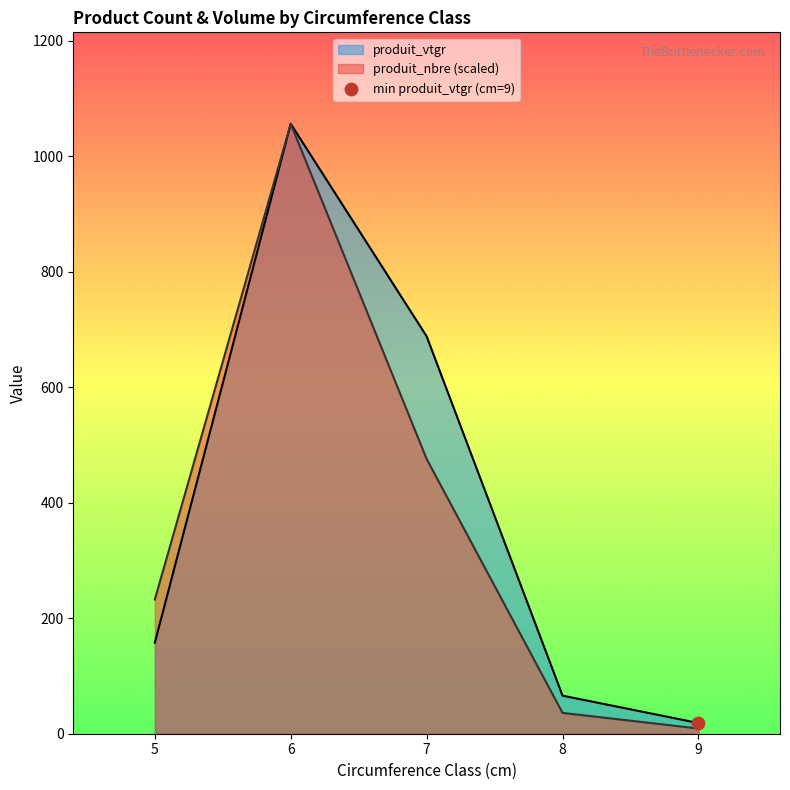

At how many categories does at least one series exceed 670?

2